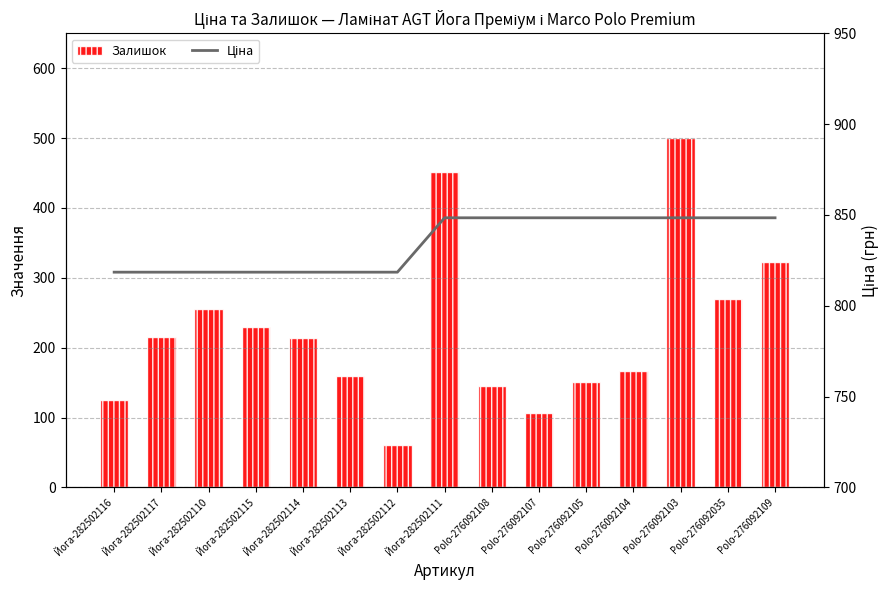

Which series has the largest range (max minus min)?

Залишок